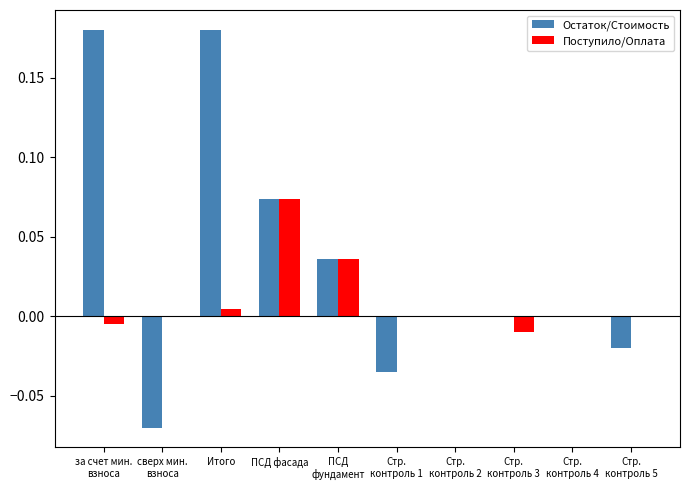

Which category has the highest value in the Поступило/Оплата series?

ПСД фасада